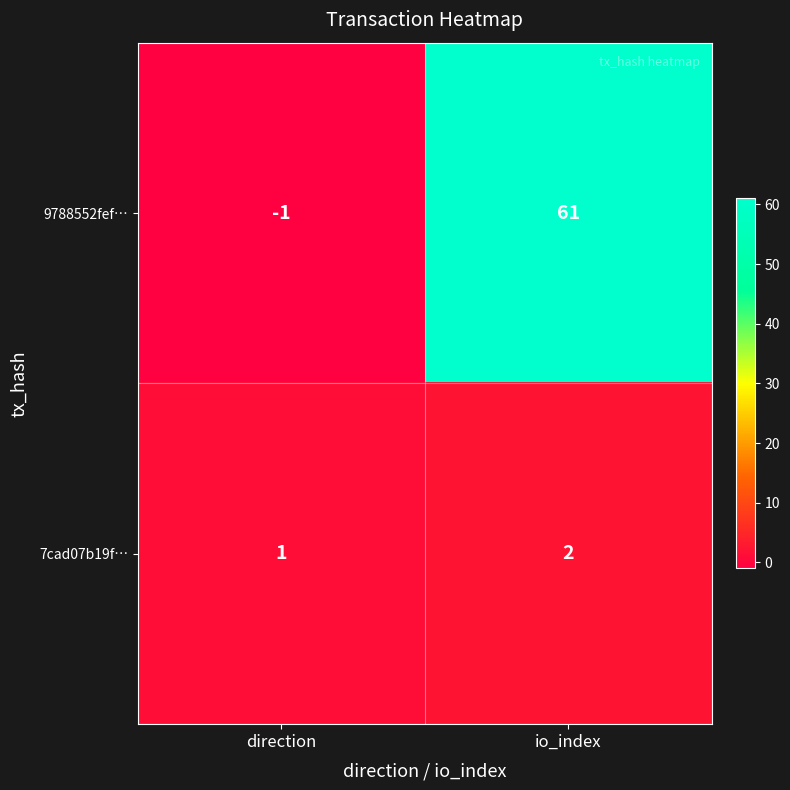

What is the difference between the maximum and minimum values in the 9788552fef… series?

62